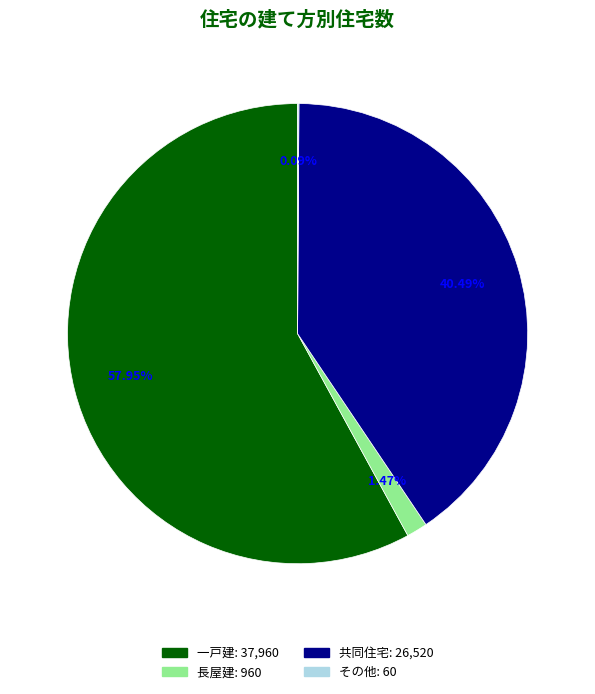

What percentage do 長屋建 and 共同住宅 together represent?

42.0%